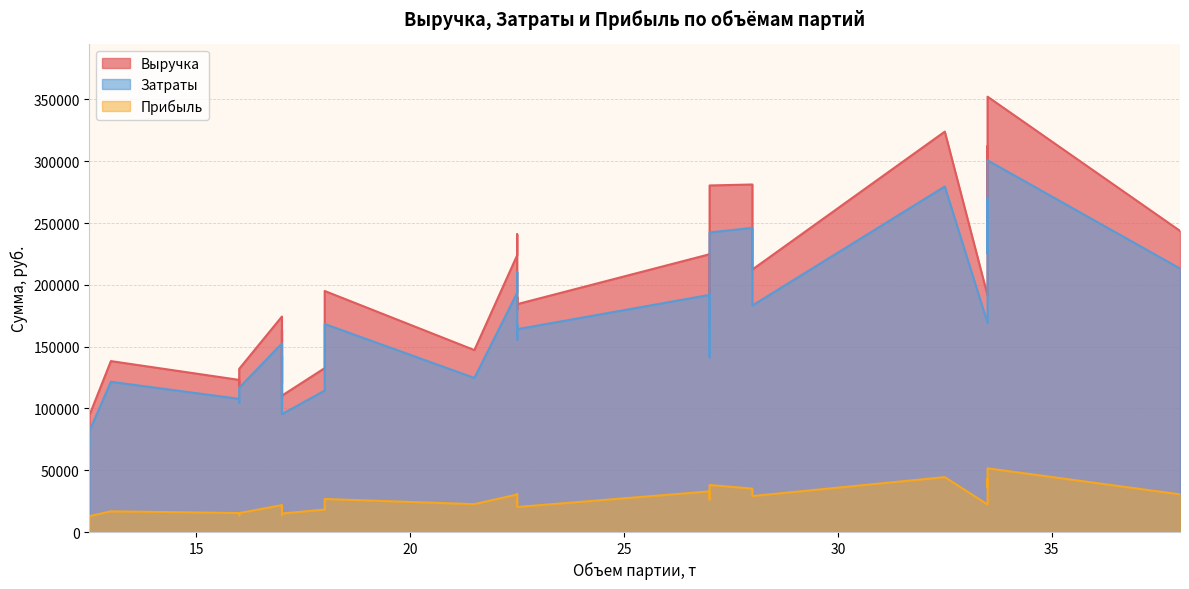

What are all the series names shown in the legend?

Выручка, Прибыль, Затраты